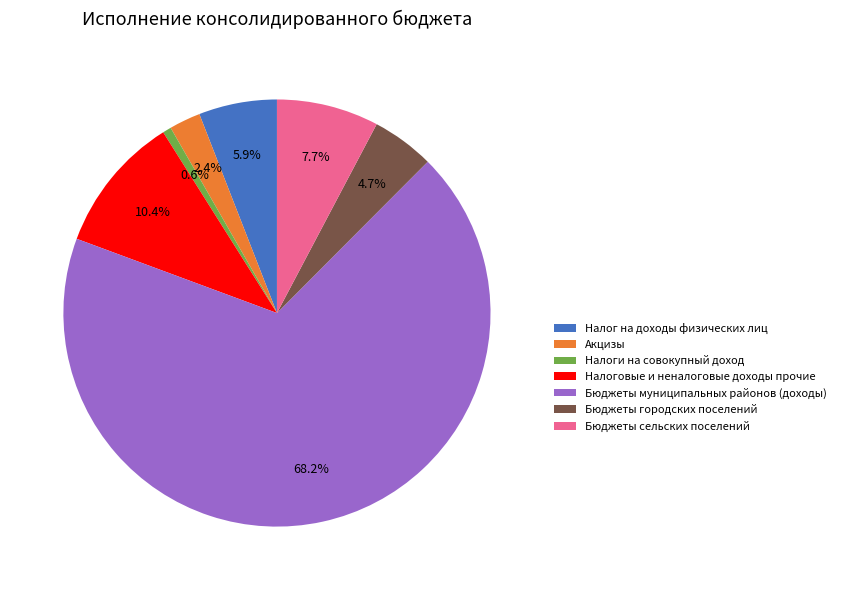

Combined, what portion of the pie is Налоговые и неналоговые доходы прочие and Бюджеты сельских поселений?

18.1%